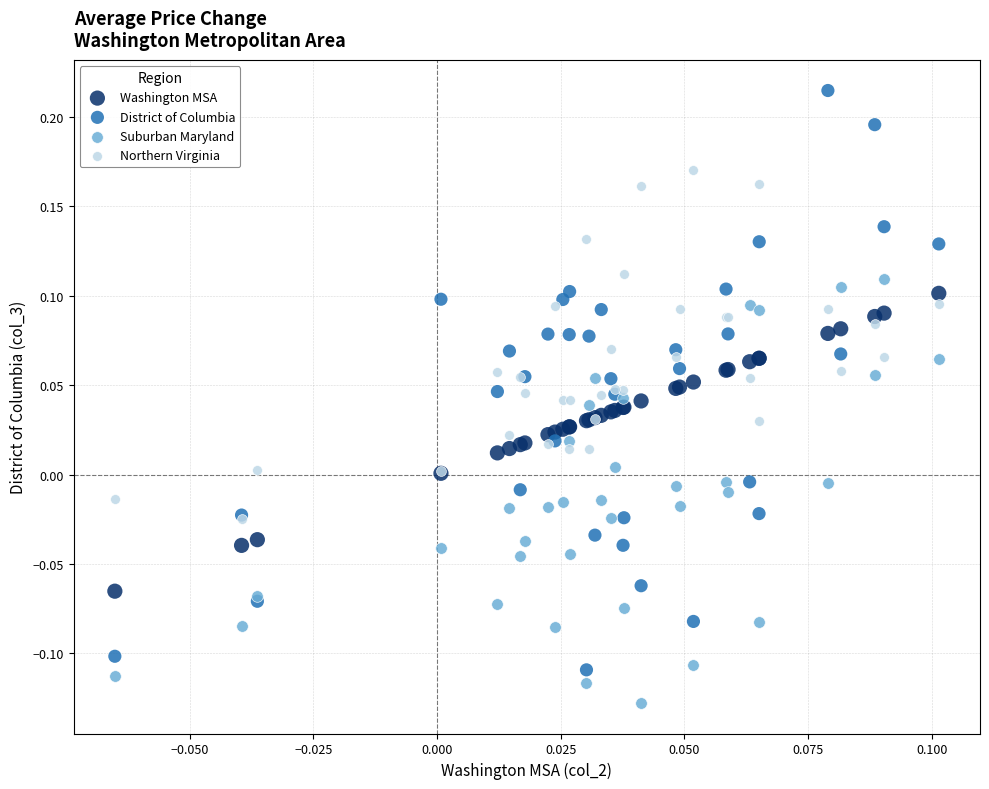

Which series reaches the minimum Y coordinate?

Suburban Maryland